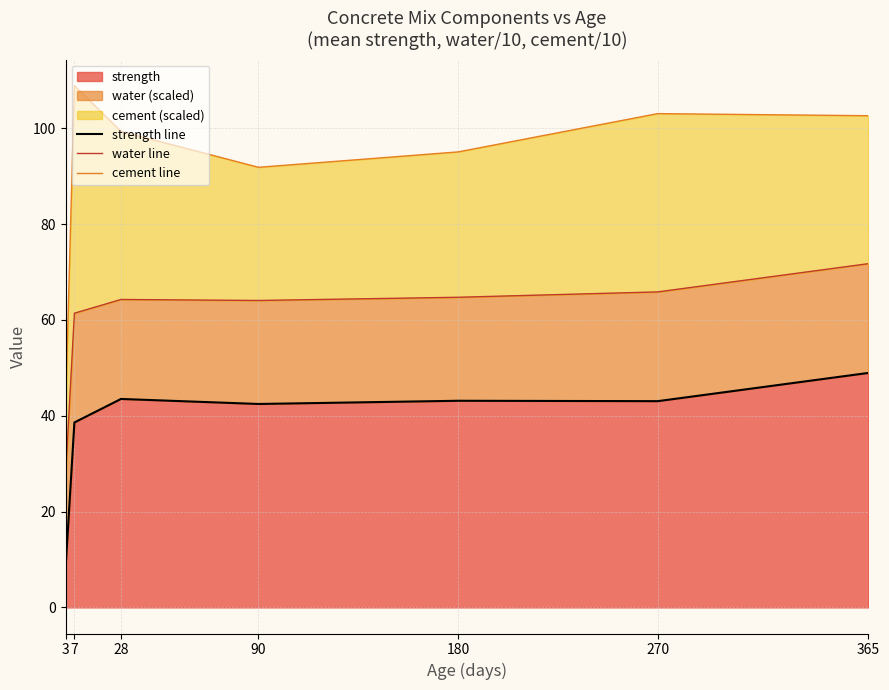

True or false: strength line has a value of 62.7 at 90.

False